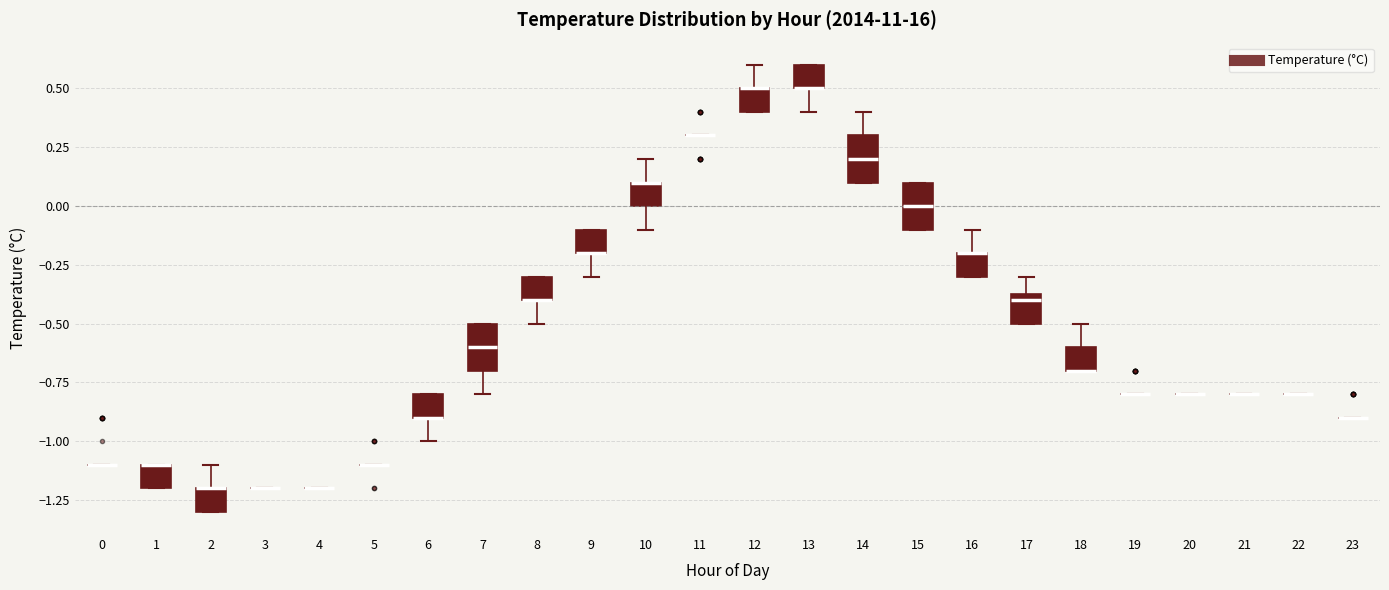

Reading left to right, read every box against the y-axis: the position of its median line, the range the box covers, and the ends of its whiskers. The values are not printed on the chart, so give them approximately, as read against the axis.

0: box collapsed to a line at -1.10, whiskers -1.10 to -1.10
1: median -1.10 (drawn on the box's upper edge), box -1.20 to -1.10, whiskers -1.20 to -1.10
2: median -1.20 (drawn on the box's upper edge), box -1.30 to -1.20, whiskers -1.30 to -1.10
3: box collapsed to a line at -1.20, whiskers -1.20 to -1.20
4: box collapsed to a line at -1.20, whiskers -1.20 to -1.20
5: box collapsed to a line at -1.10, whiskers -1.10 to -1.10
6: median -0.90 (drawn on the box's lower edge), box -0.90 to -0.80, whiskers -1.00 to -0.80
7: median -0.60, box -0.70 to -0.50, whiskers -0.80 to -0.50
8: median -0.40 (drawn on the box's lower edge), box -0.40 to -0.30, whiskers -0.50 to -0.30
9: median -0.20 (drawn on the box's lower edge), box -0.20 to -0.10, whiskers -0.30 to -0.10
10: median 0.10 (drawn on the box's upper edge), box 0.00 to 0.10, whiskers -0.10 to 0.20
11: box collapsed to a line at 0.30, whiskers 0.30 to 0.30
12: median 0.50 (drawn on the box's upper edge), box 0.40 to 0.50, whiskers 0.40 to 0.60
13: median 0.50 (drawn on the box's lower edge), box 0.50 to 0.60, whiskers 0.40 to 0.60
14: median 0.20, box 0.10 to 0.30, whiskers 0.10 to 0.40
15: median 0.00, box -0.10 to 0.10, whiskers -0.10 to 0.10
16: median -0.20 (drawn on the box's upper edge), box -0.30 to -0.20, whiskers -0.30 to -0.10
17: median -0.40, box -0.50 to -0.35, whiskers -0.50 to -0.30
18: median -0.70 (drawn on the box's lower edge), box -0.70 to -0.60, whiskers -0.70 to -0.50
19: box collapsed to a line at -0.80, whiskers -0.80 to -0.80
20: box collapsed to a line at -0.80, whiskers -0.80 to -0.80
21: box collapsed to a line at -0.80, whiskers -0.80 to -0.80
22: box collapsed to a line at -0.80, whiskers -0.80 to -0.80
23: box collapsed to a line at -0.90, whiskers -0.90 to -0.90